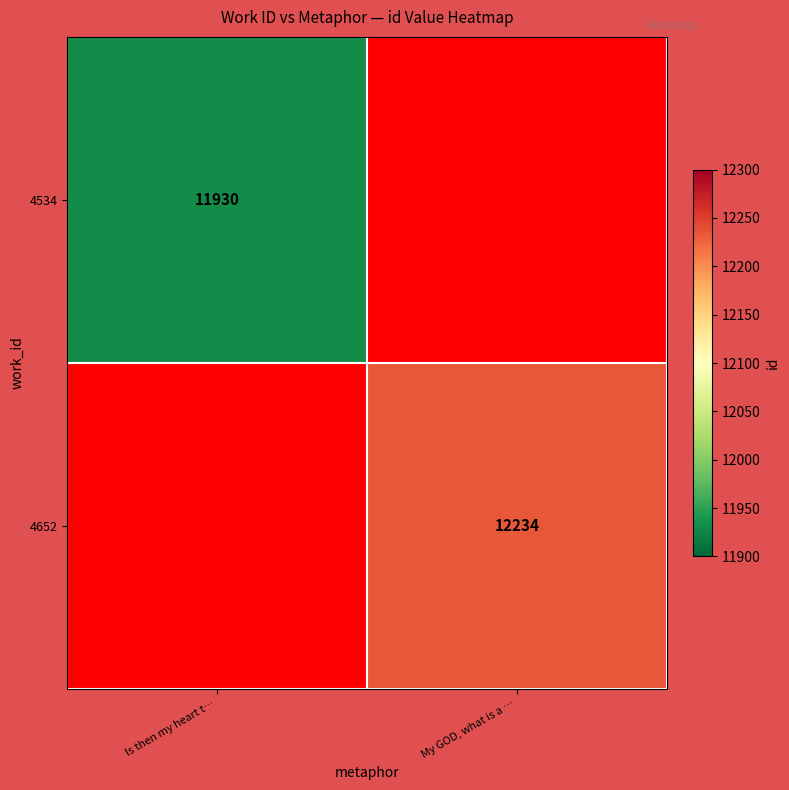

The 4652 series shows 12234 at My GOD, what is a …. True or false?

True